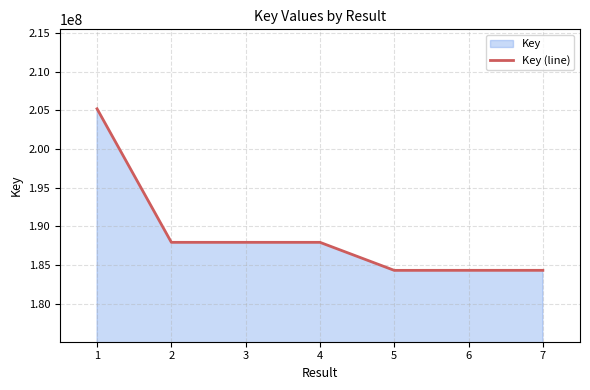

Where is the data nearest to the value 194762958?

4